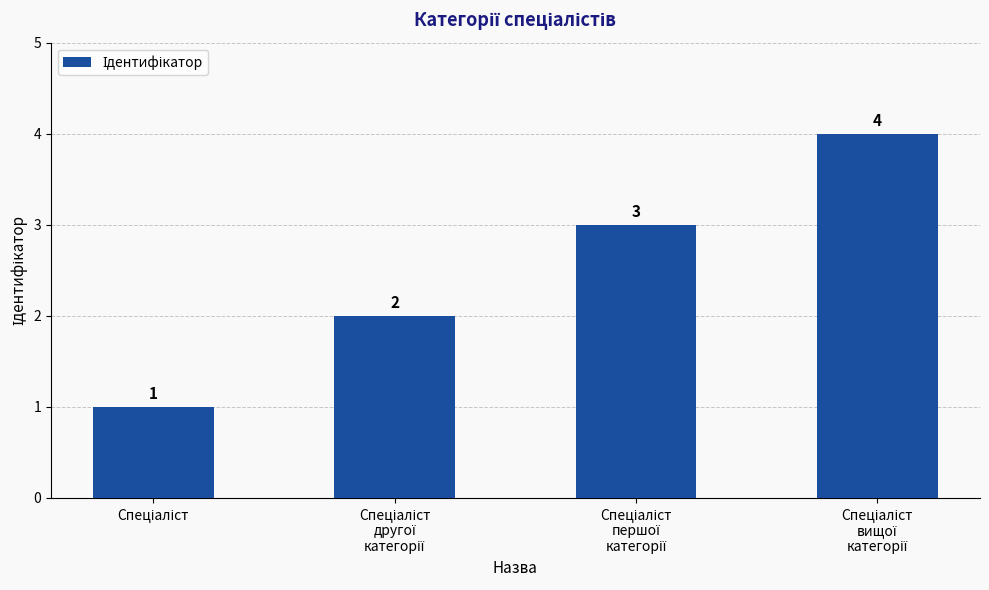

What is the greatest value displayed?

4